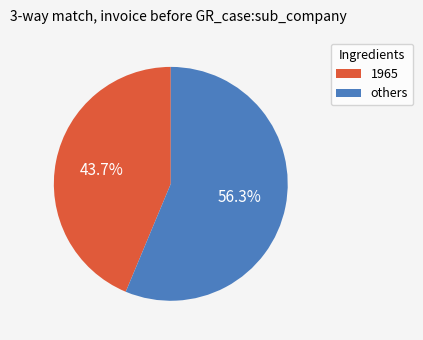

Is the sum of others and 1965 greater than half?

Yes